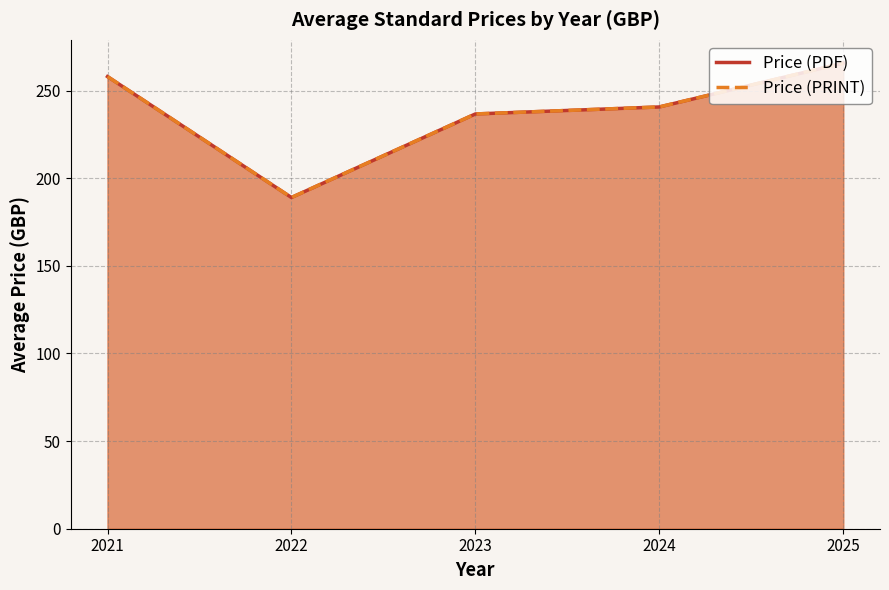

What is the total value across all series at 2023?

473.3